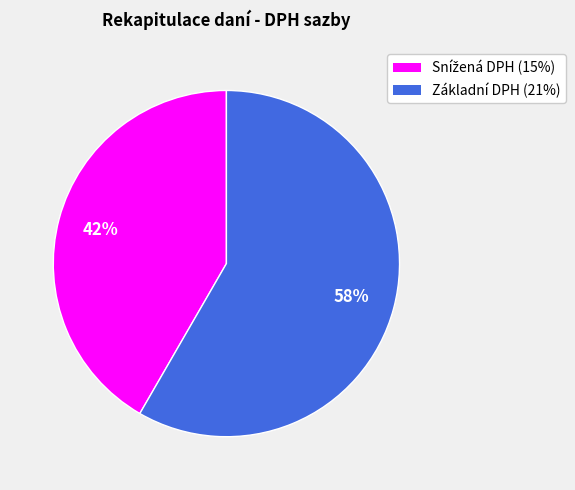

To the nearest percent, what is the average slice percentage?

50%